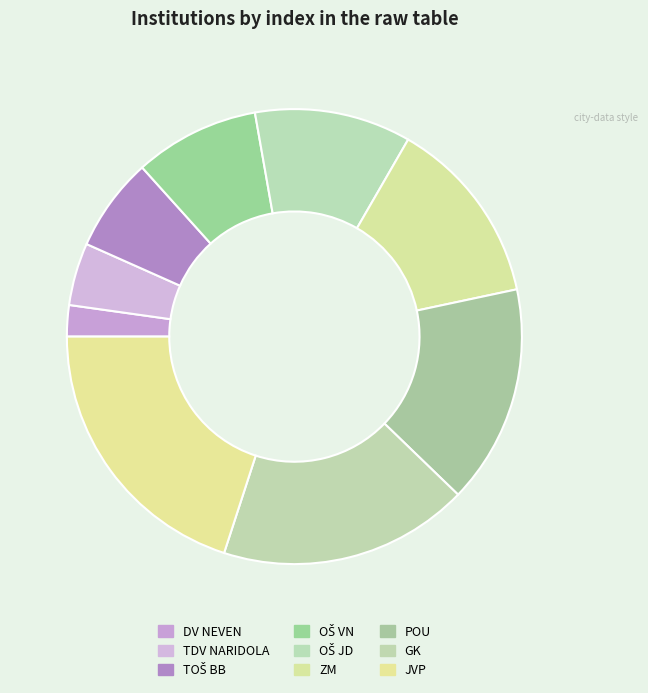

How much of the chart is everything except POU?

84.4%